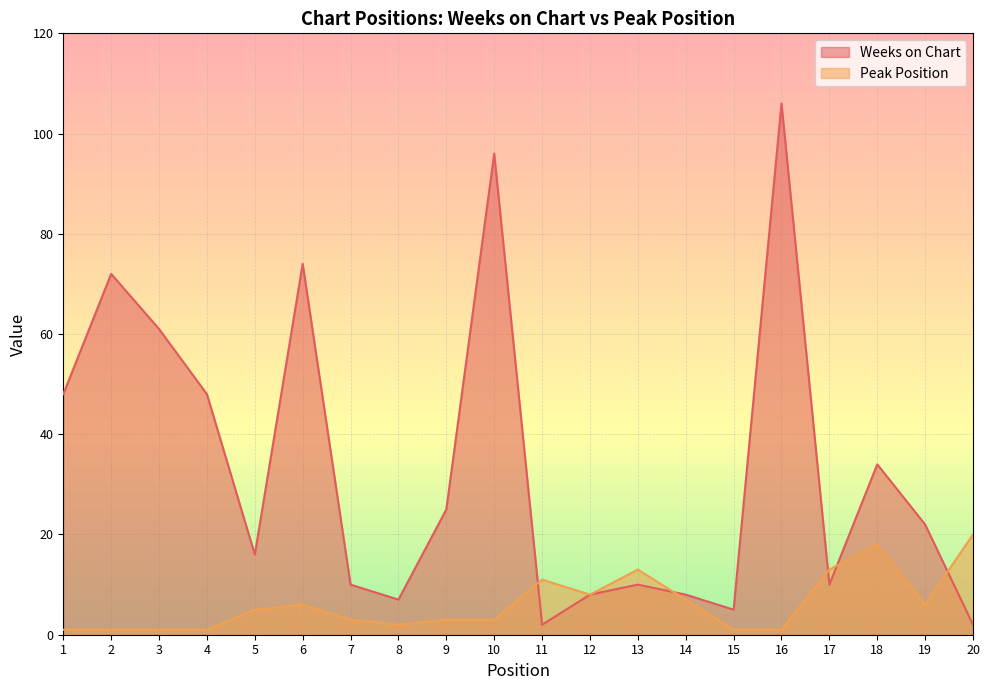

The value of Weeks on Chart at 13 is 10. True or false?

True